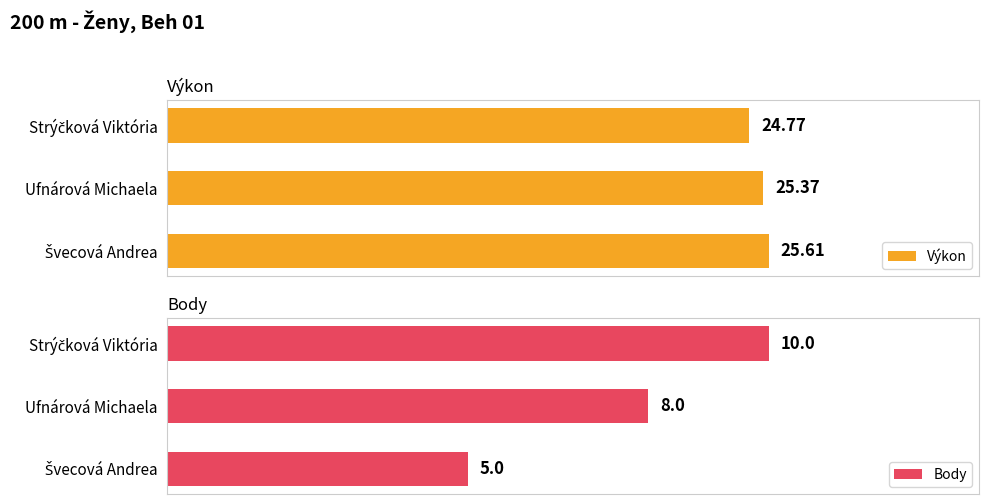

How many Výkon values are between 24 and 25?

1